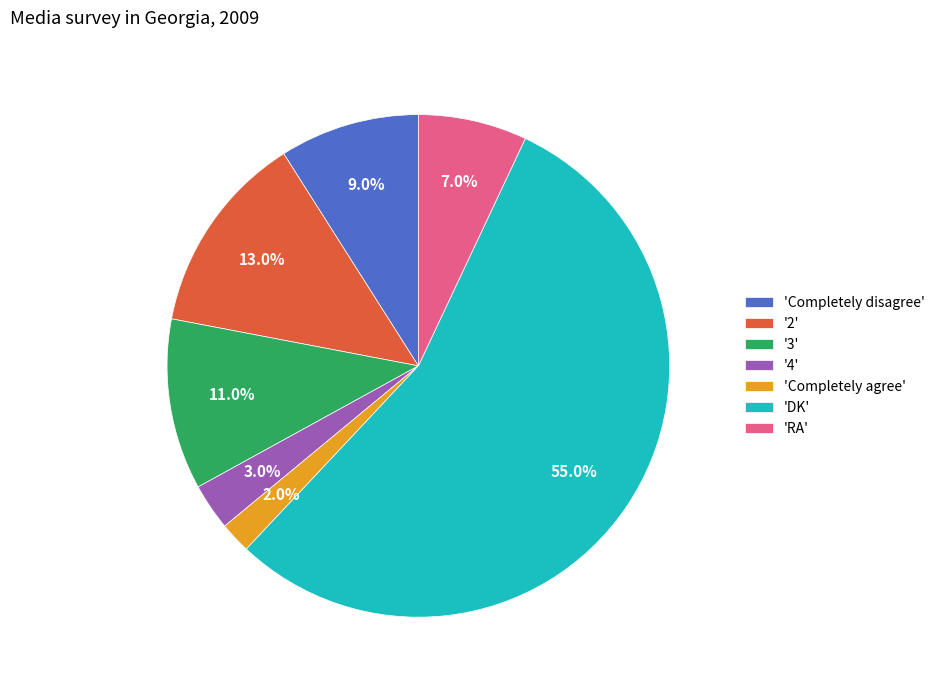

Rank the categories by value from lowest to highest.

'Completely agree', '4', 'RA', 'Completely disagree', '3', '2', 'DK'